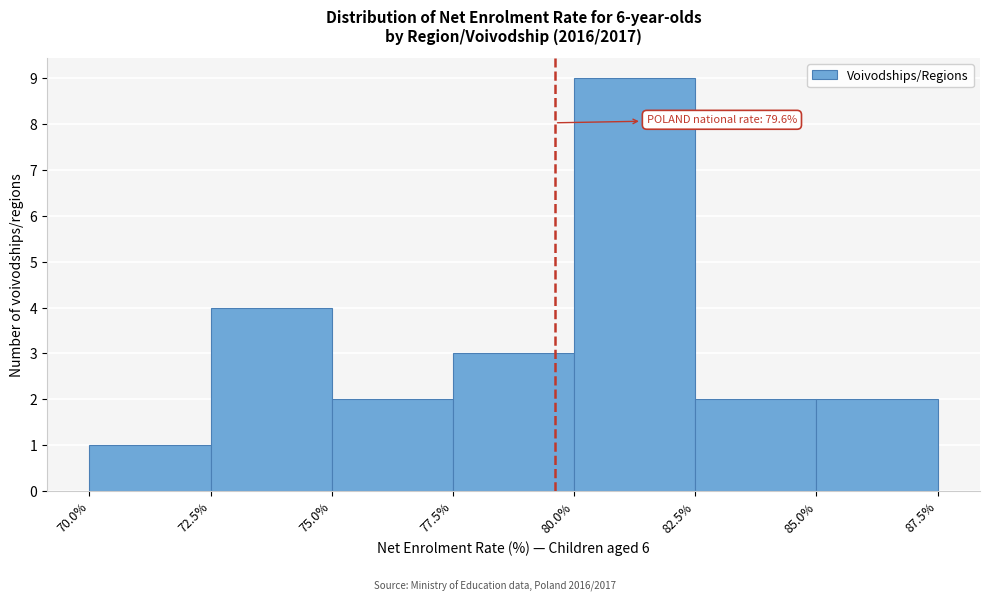

Over which range of the x-axis is the bar tallest?

80.0% to 82.5%